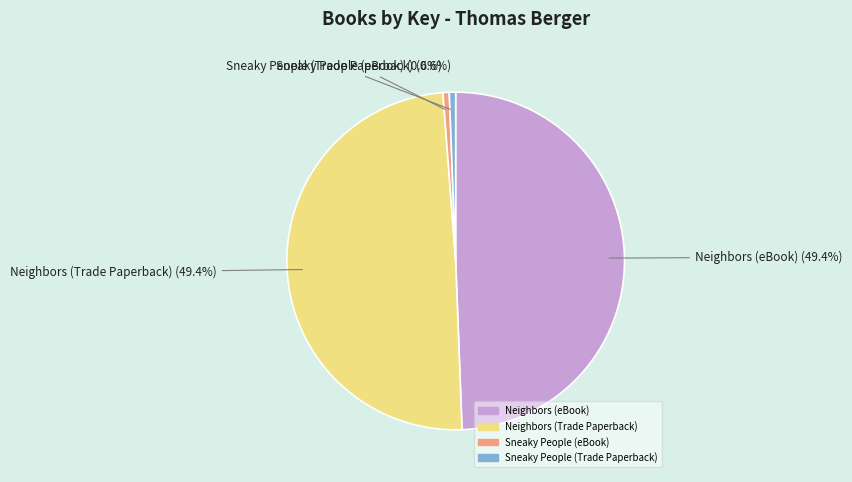

Does Neighbors (eBook) represent more than half of the total?

No